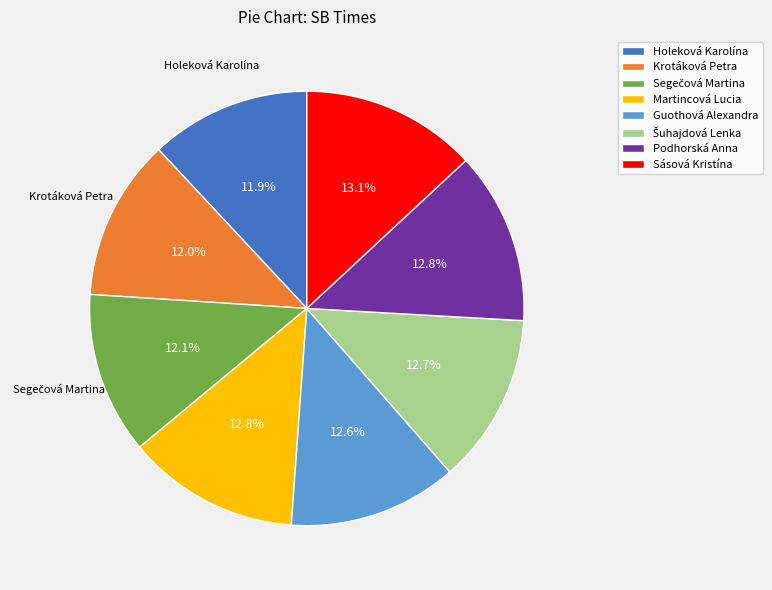

To the nearest percent, what is the difference between the largest and smallest slice percentages?

1%